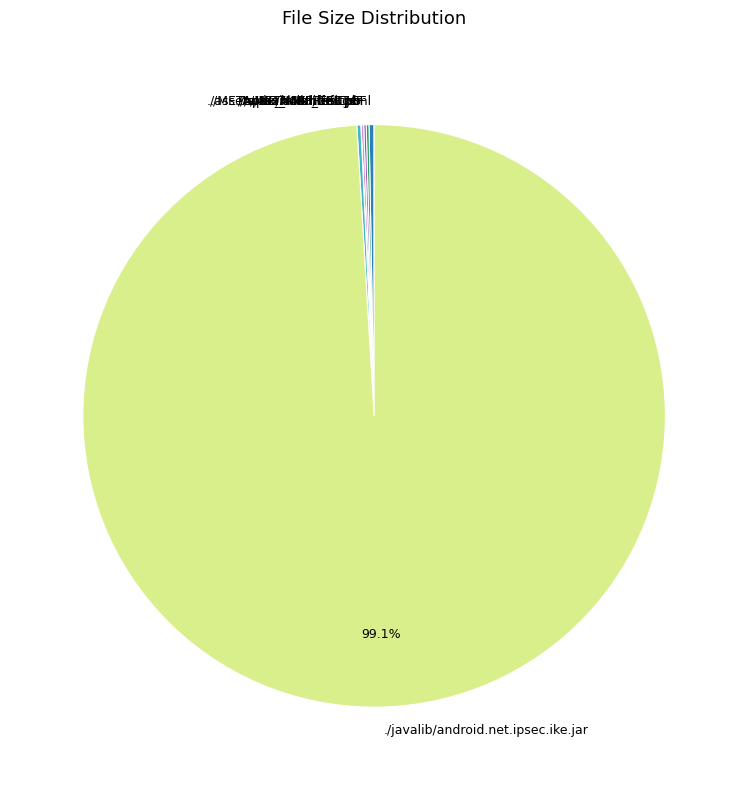

To the nearest percent, what percentage of the pie is ./javalib/android.net.ipsec.ike.jar?

99%